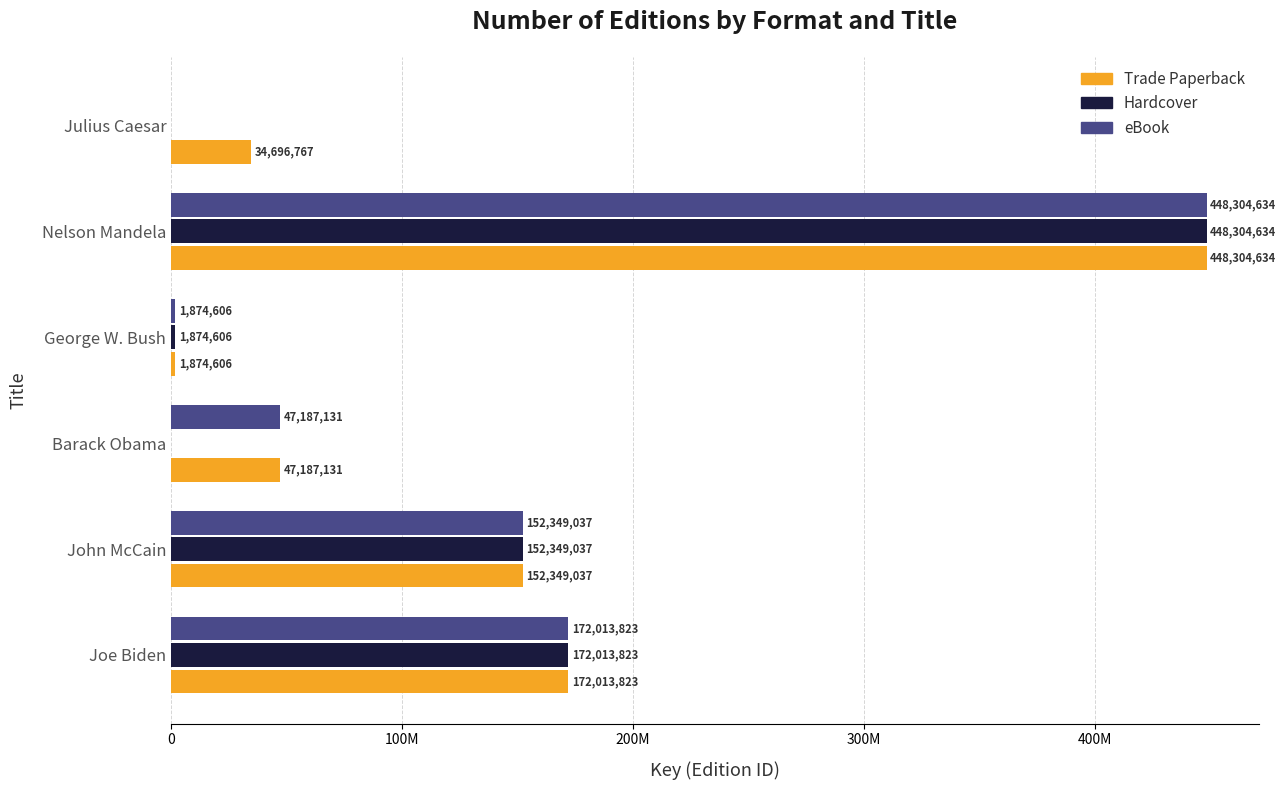

What are all the series names shown in the legend?

Trade Paperback, Hardcover, eBook